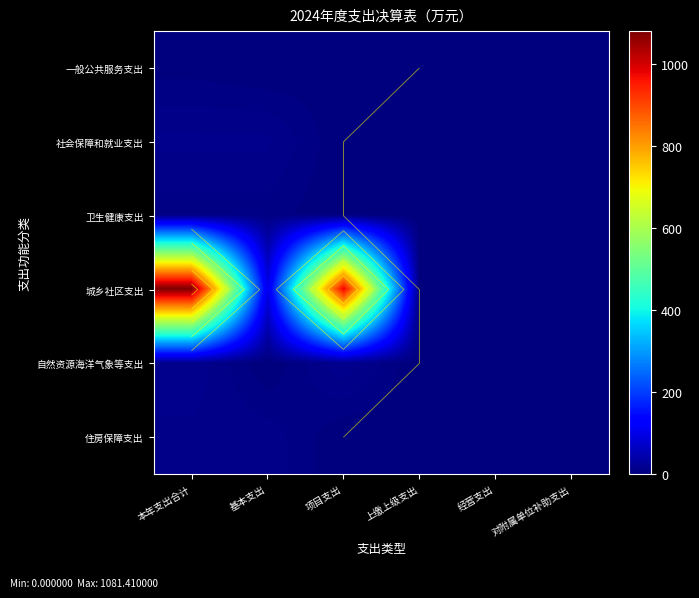

Which series has the largest total across all categories?

城乡社区支出